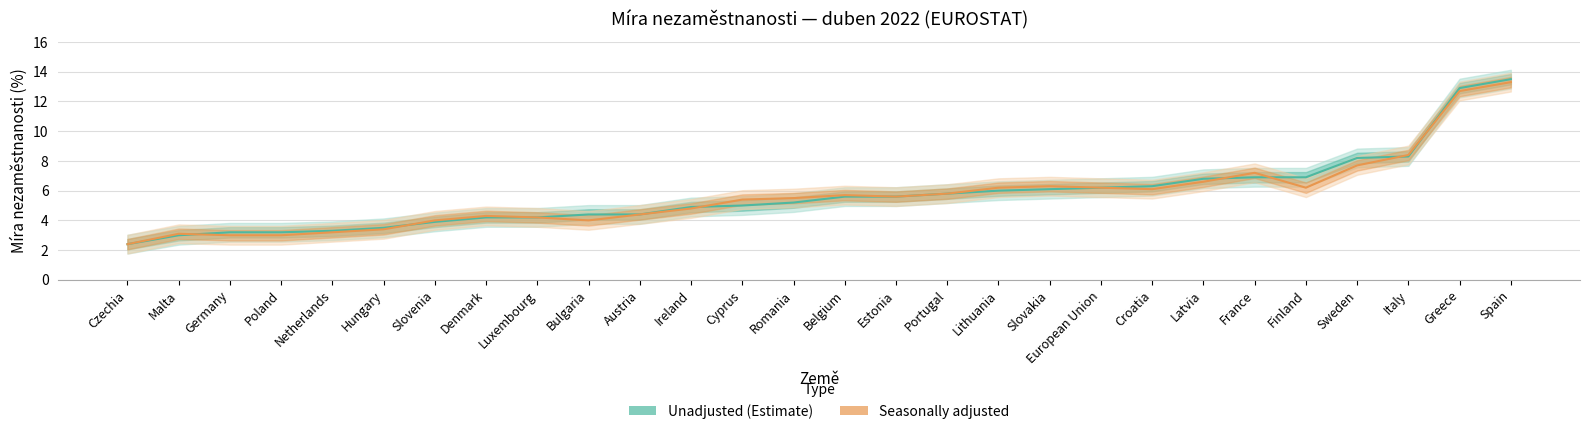

What is the sum of all Seasonally adjusted values?

158.7